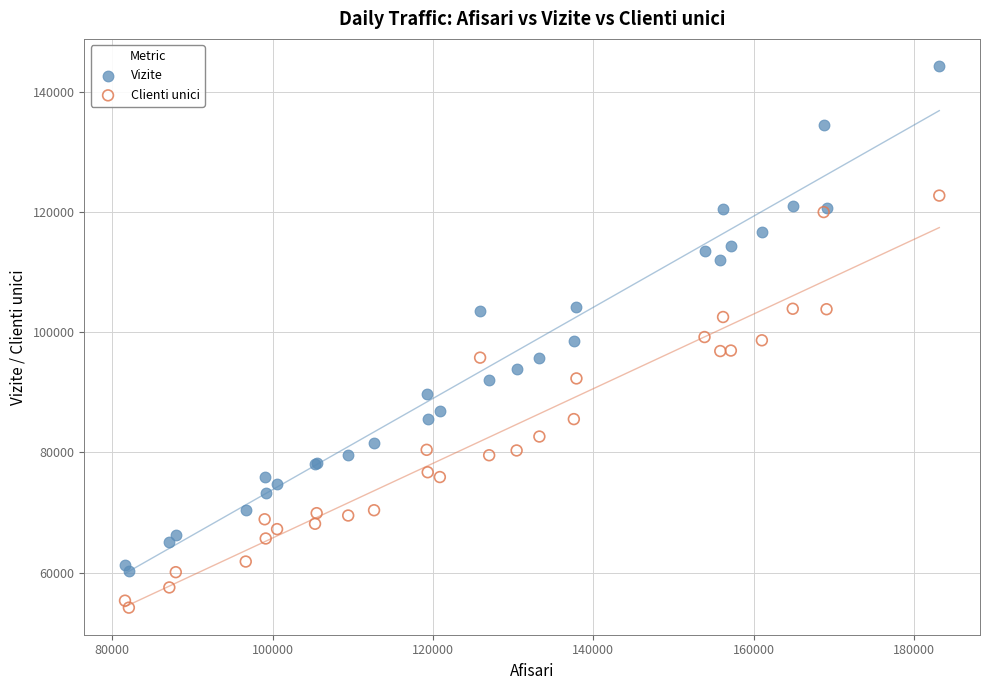

Which series reaches the maximum Y coordinate?

Vizite